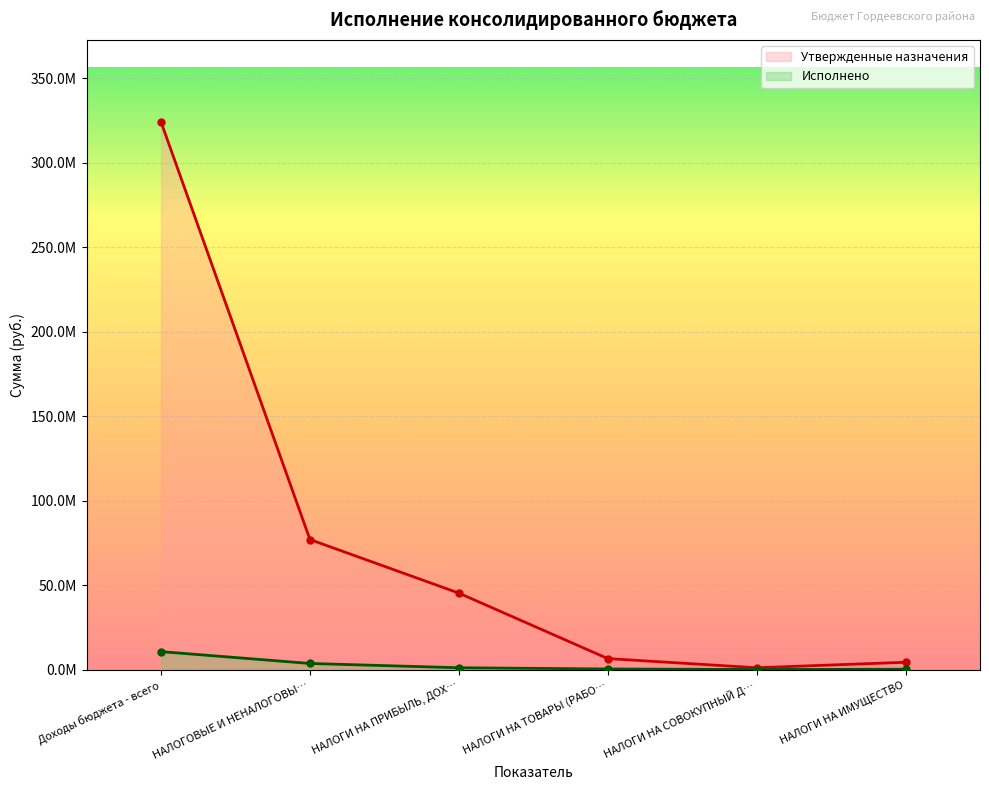

Rank the series by their maximum value, from lowest to highest.

Исполнено, Утвержденные назначения